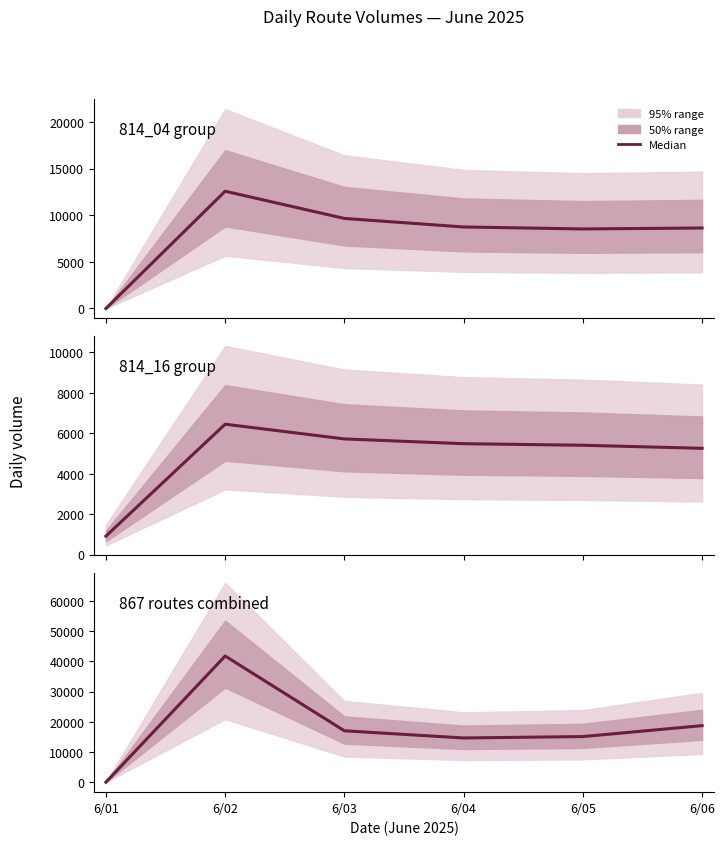

Which category has the highest value across all series?

6/02